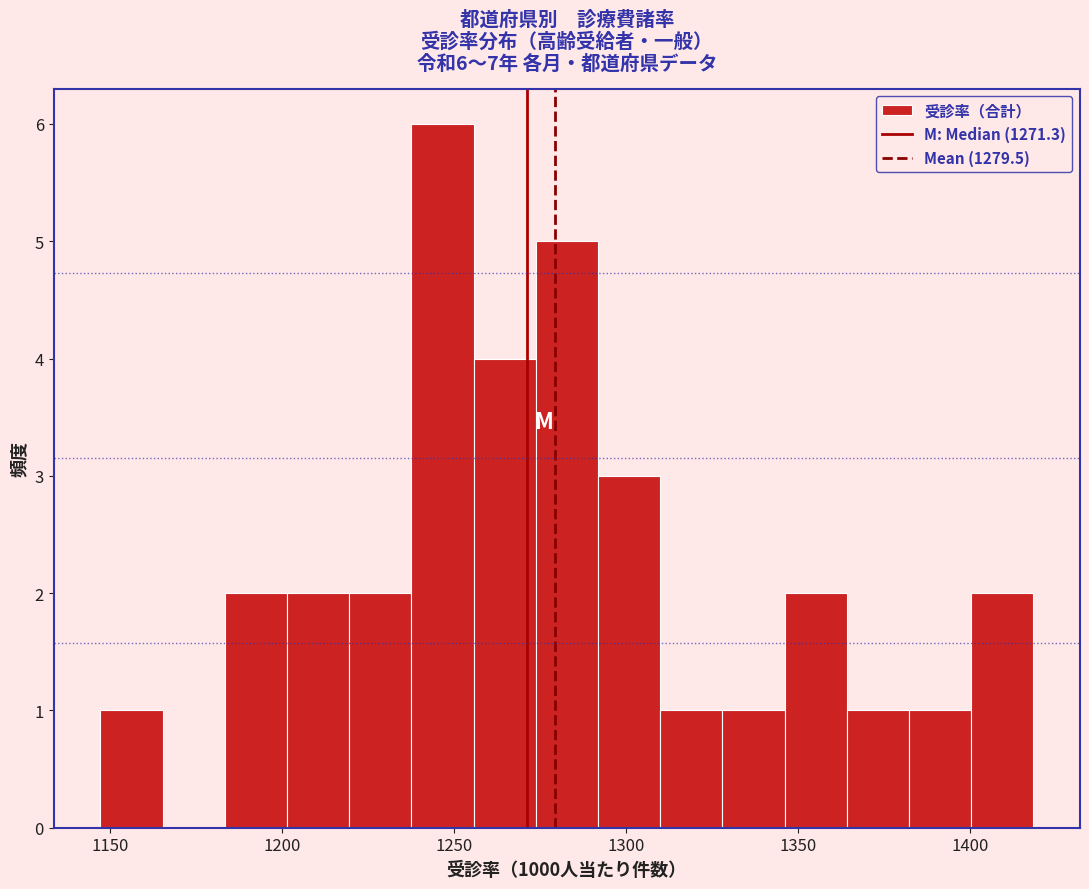

Around what value on the x-axis is the tallest bar? Give the approximate position of its centre, as read against the axis.

1245